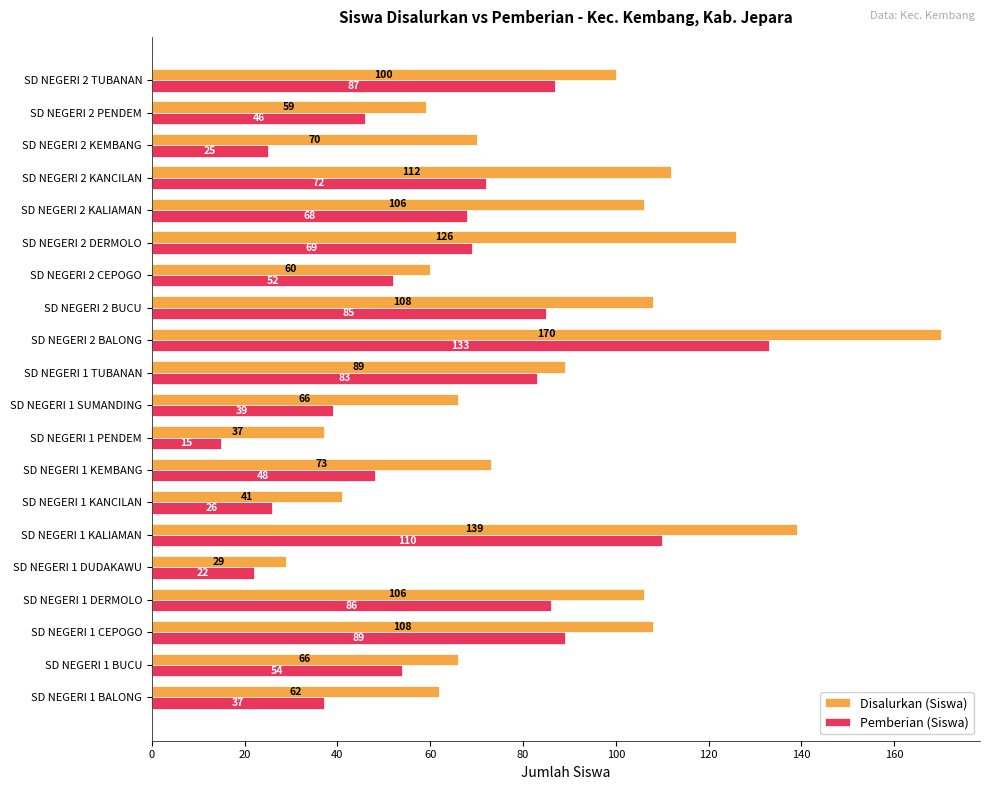

List the series in order of their overall mean, highest first.

Disalurkan (Siswa), Pemberian (Siswa)